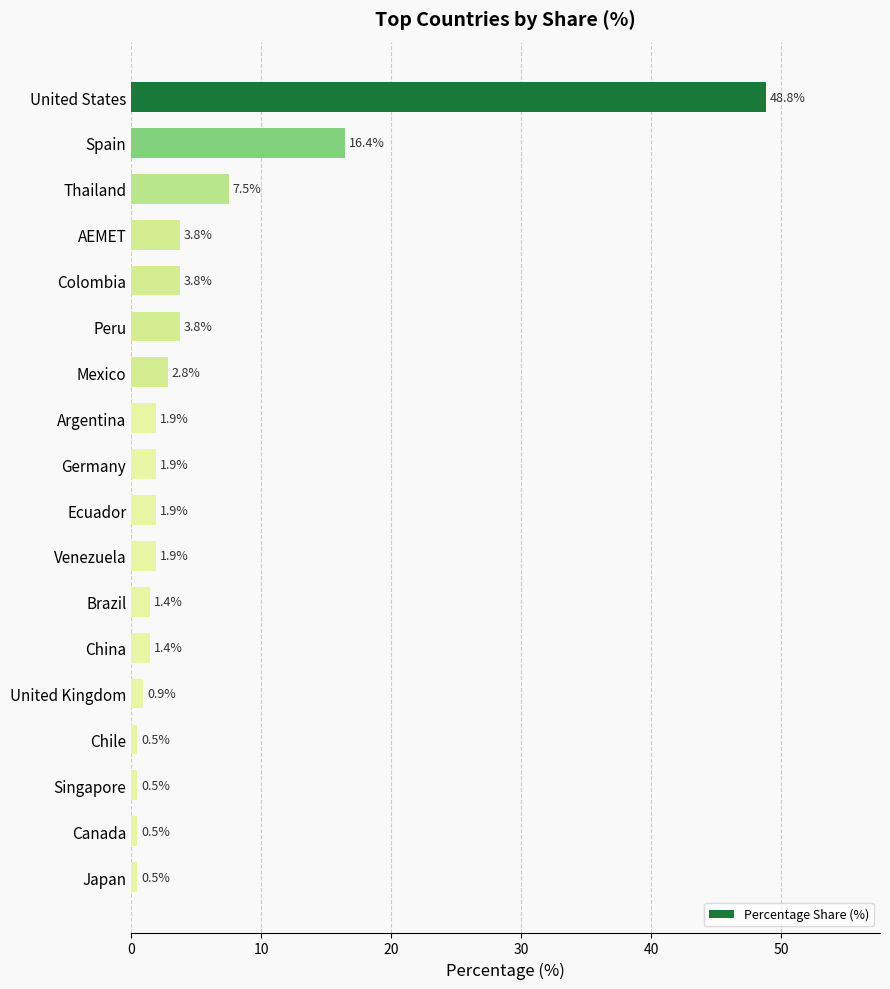

Reading top to bottom, what are all the values shown in this chart?

48.8	16.4	7.5	3.8	3.8	3.8	2.8	1.9	1.9	1.9	1.9	1.4	1.4	0.9	0.5	0.5	0.5	0.5